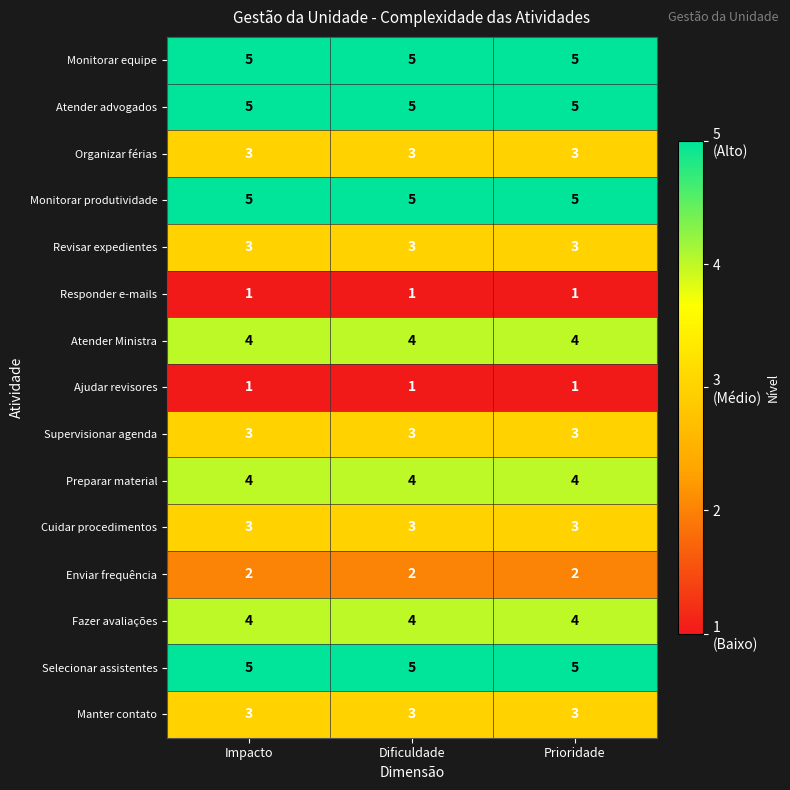

The Responder e-mails series shows 1 at Dificuldade. True or false?

True